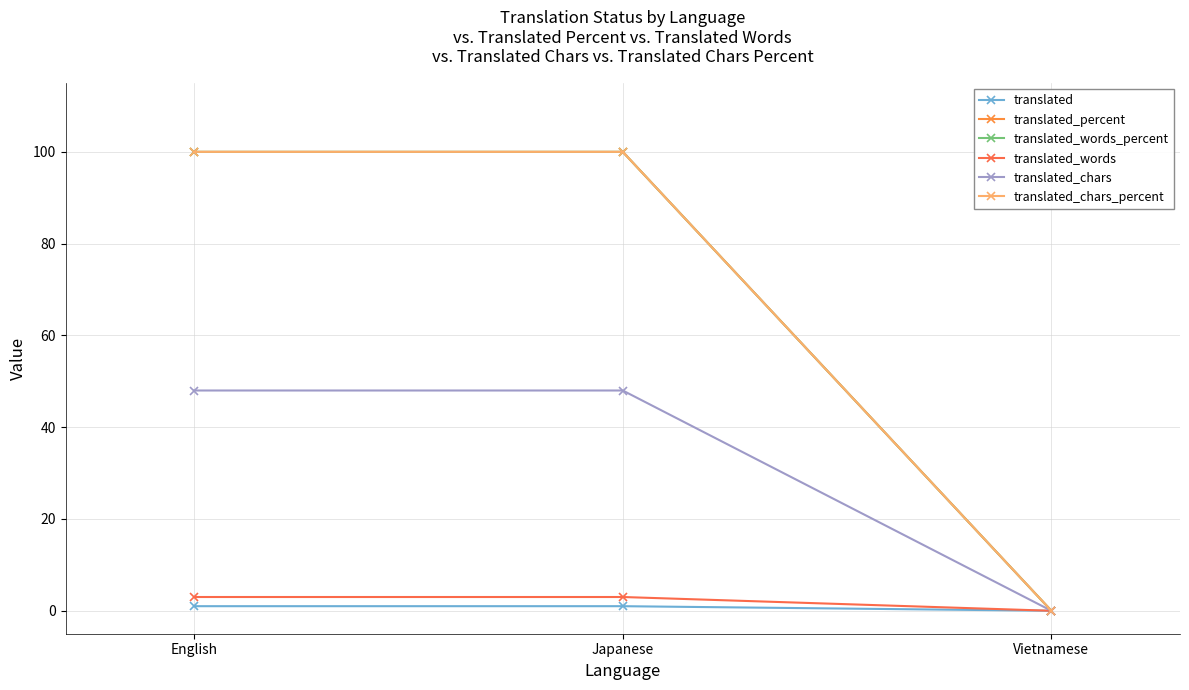

Reading left to right, what are all the values shown in this chart?

translated: 1	1	0
translated_percent: 100	100	0
translated_words_percent: 100	100	0
translated_words: 3	3	0
translated_chars: 48	48	0
translated_chars_percent: 100	100	0